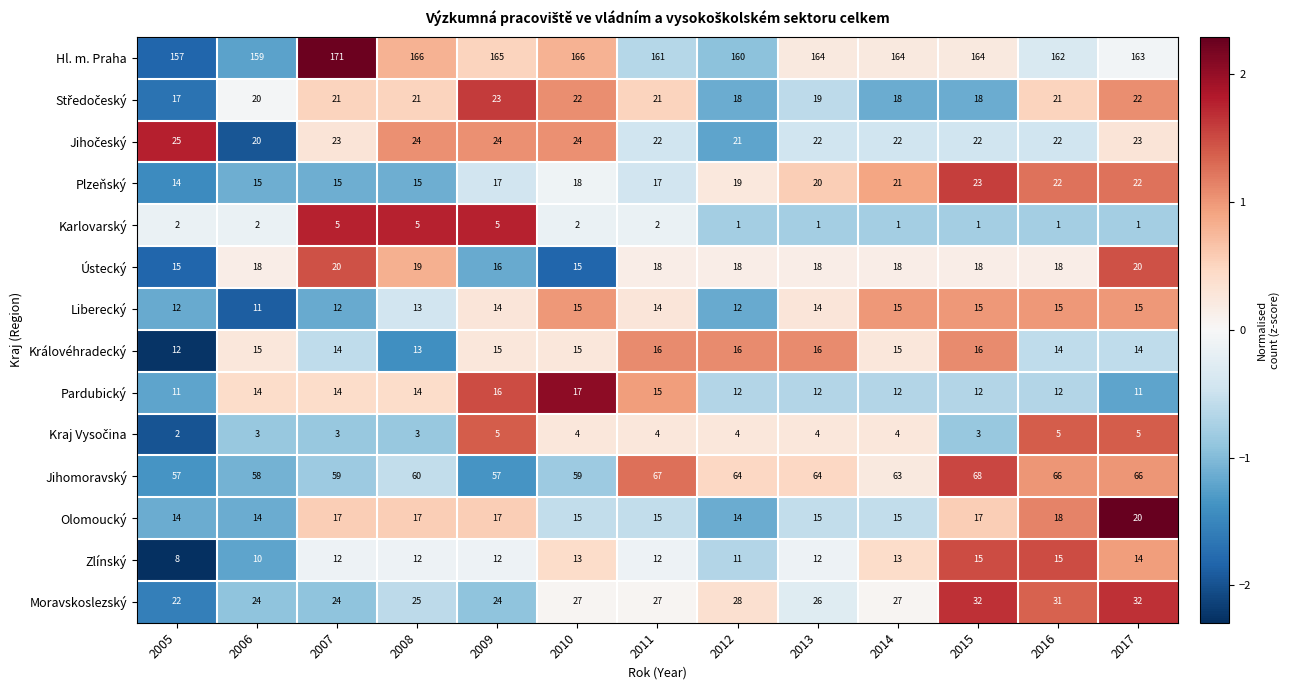

What is the sum of all Olomoucký values?

208